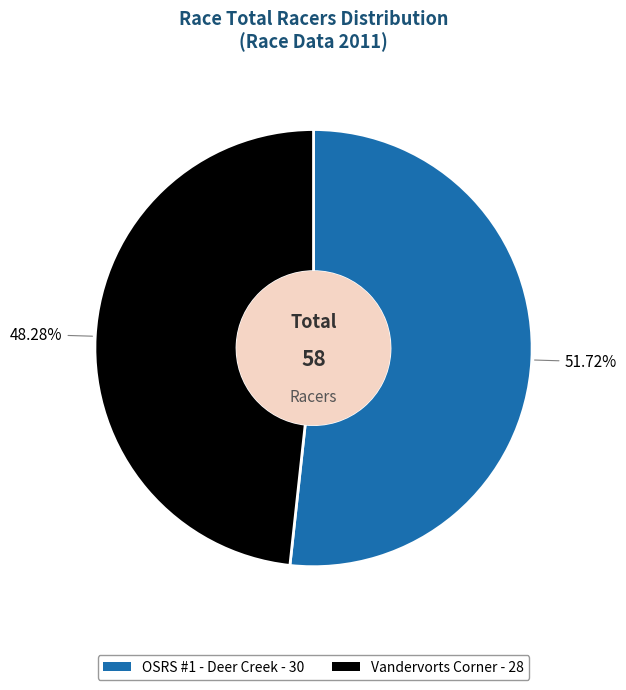

What is the largest slice in the pie chart?

OSRS #1 - Deer Creek